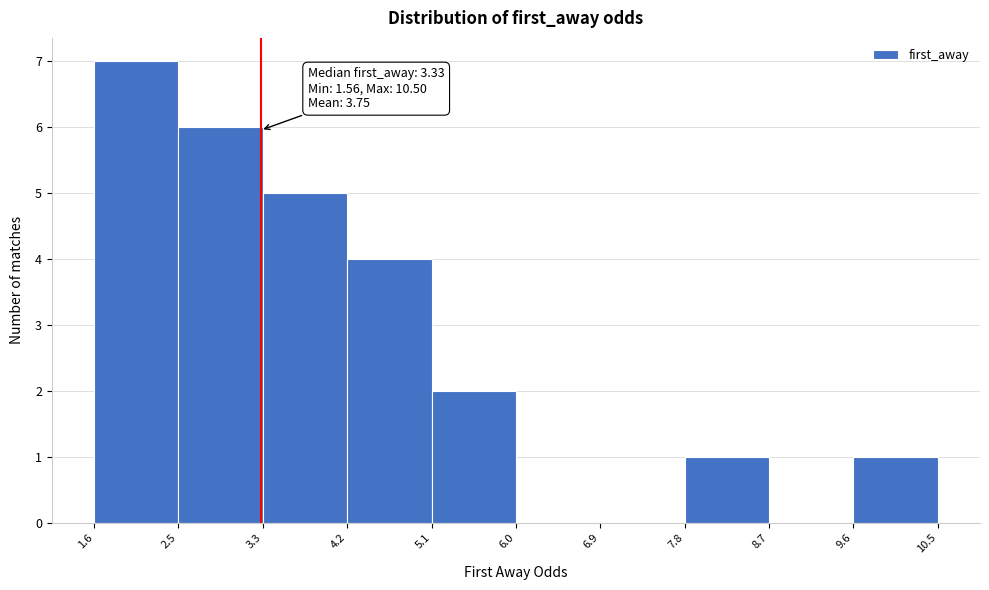

Over which range of the x-axis is the bar tallest?

1.6 to 2.5